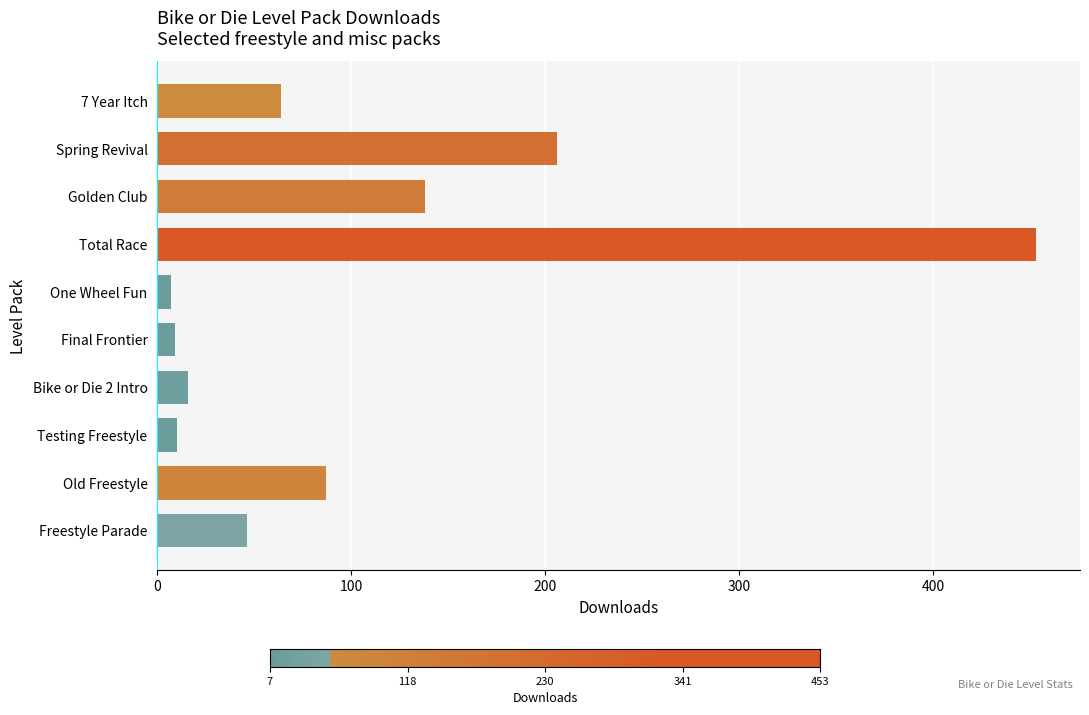

At which category does the chart reach its peak across all series?

Total Race